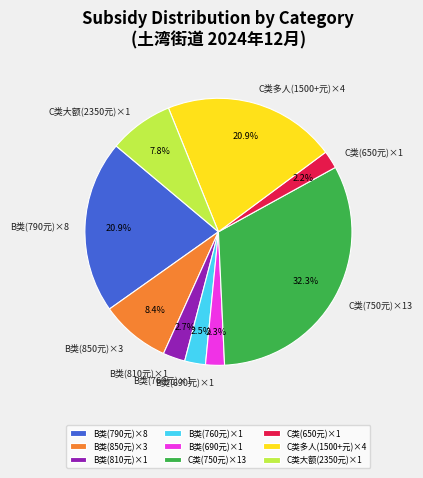

Which slice is the largest?

C类(750元)×13